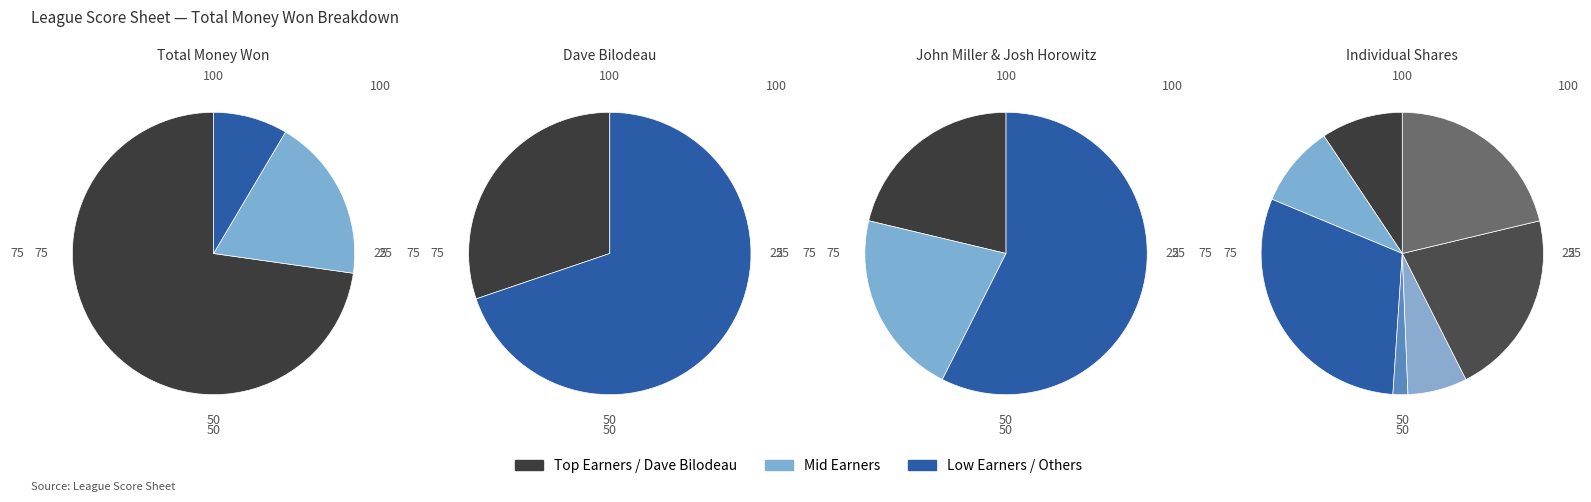

To the nearest percent, what is the combined percentage of Greg Moore and Dean Laubenthal?

9%